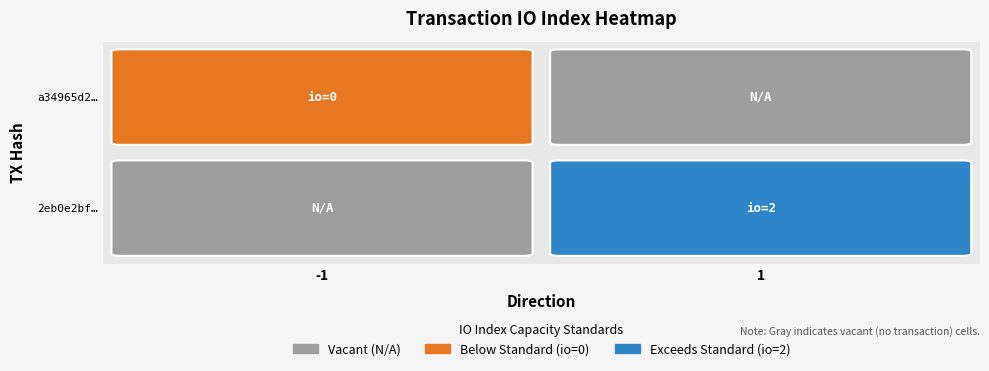

Between direction and io_index, which is larger?

io_index